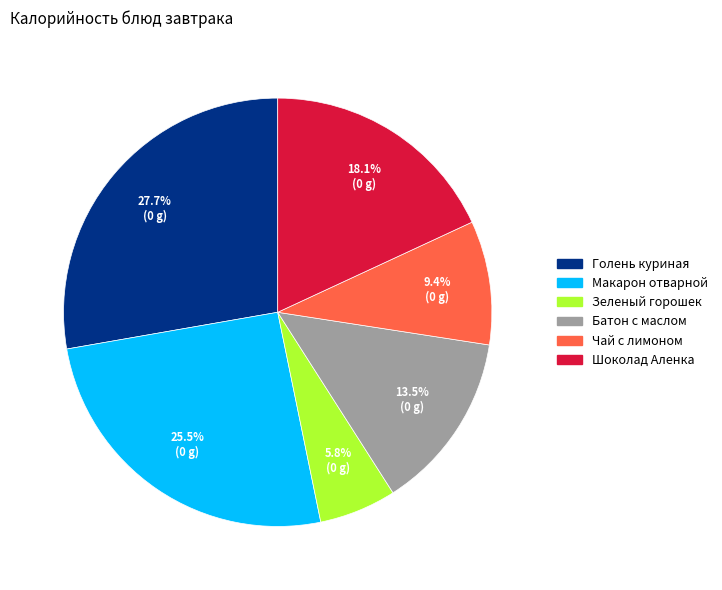

The Макарон отварной slice represents 31% of the pie. True or false?

False